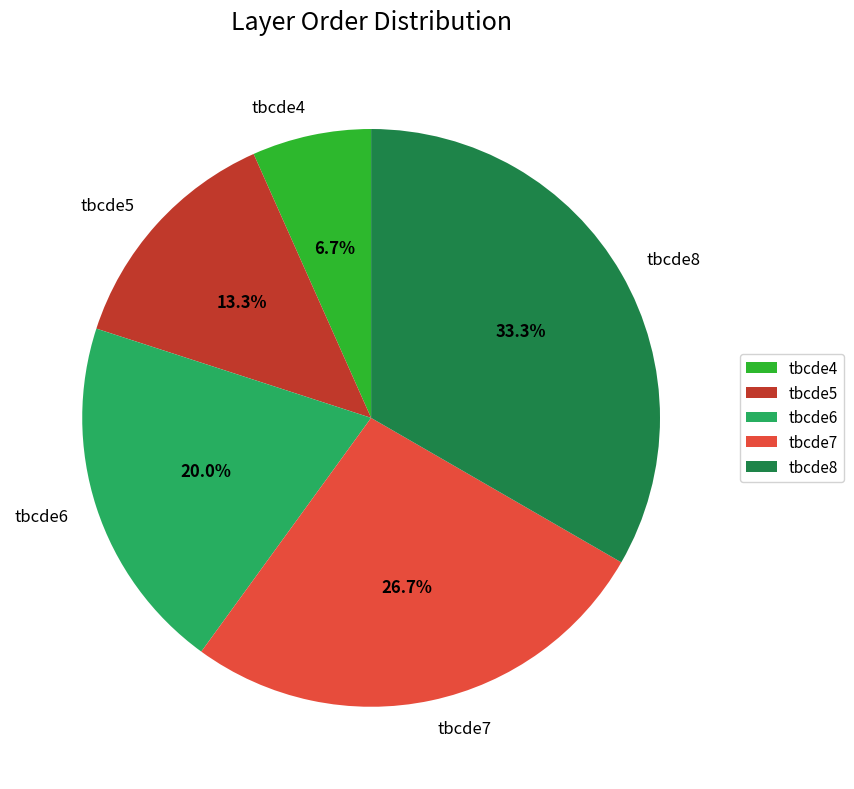

The tbcde7 slice represents 17% of the pie. True or false?

False